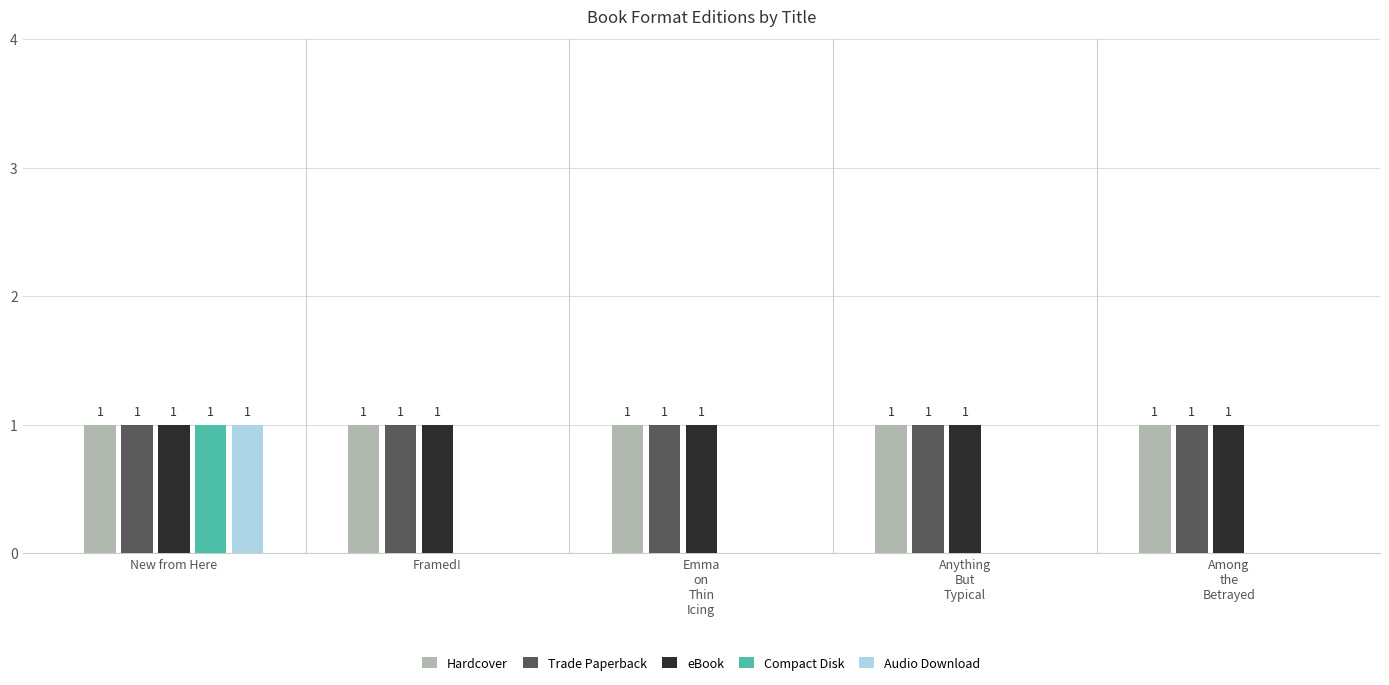

What is the maximum value shown in the chart?

1